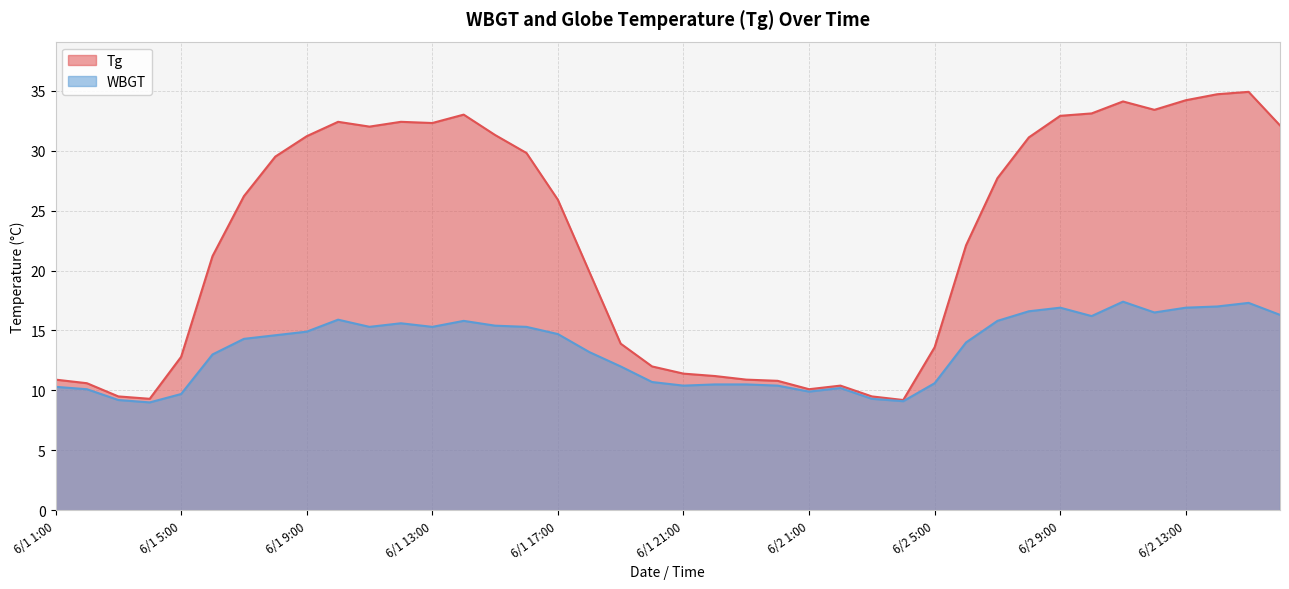

How many lines are shown in the chart?

2